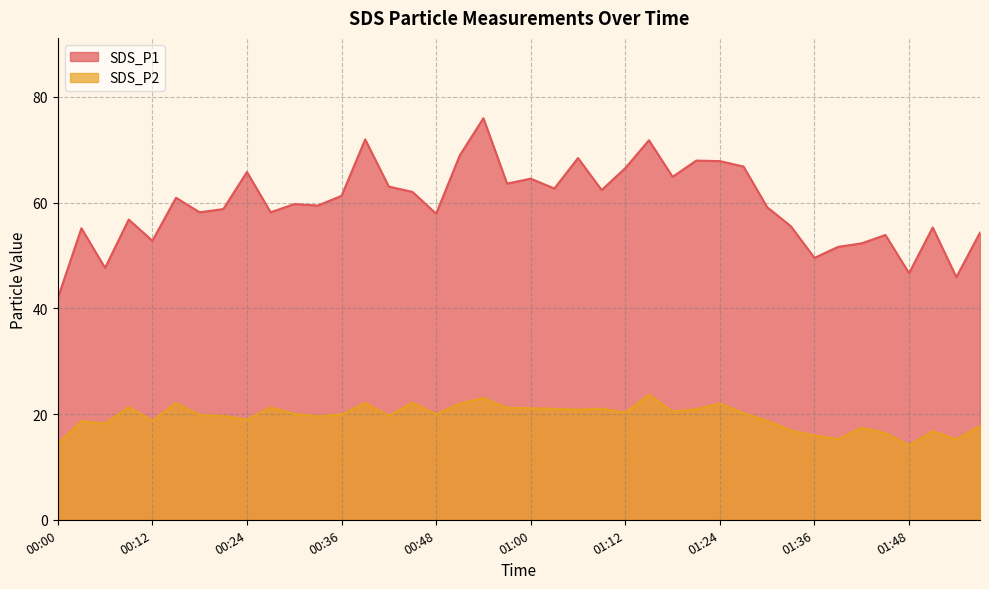

How many interior local peaks does the SDS_P1 series have?

13